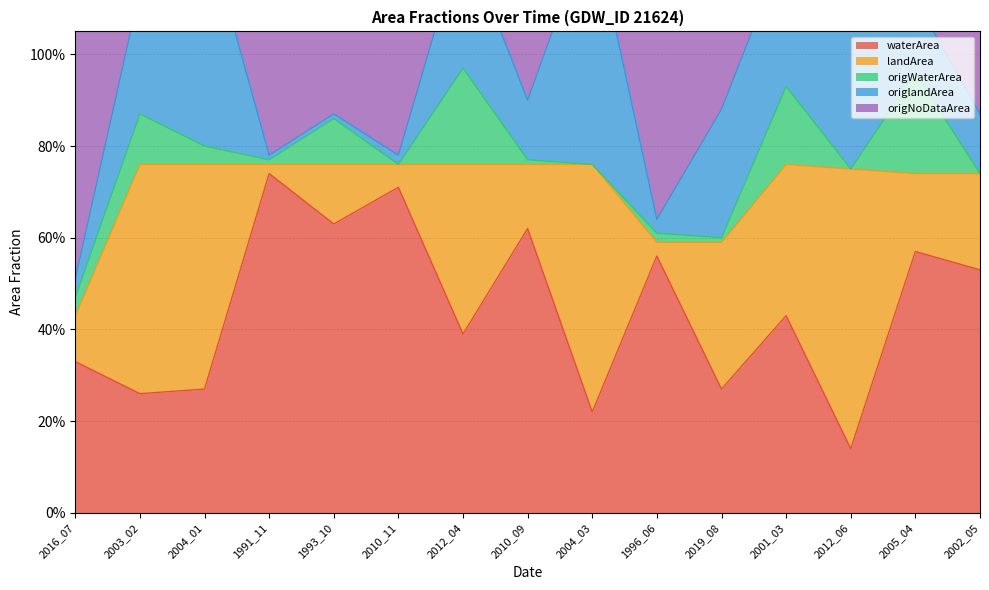

Which category has the highest value across all series?

1991_11